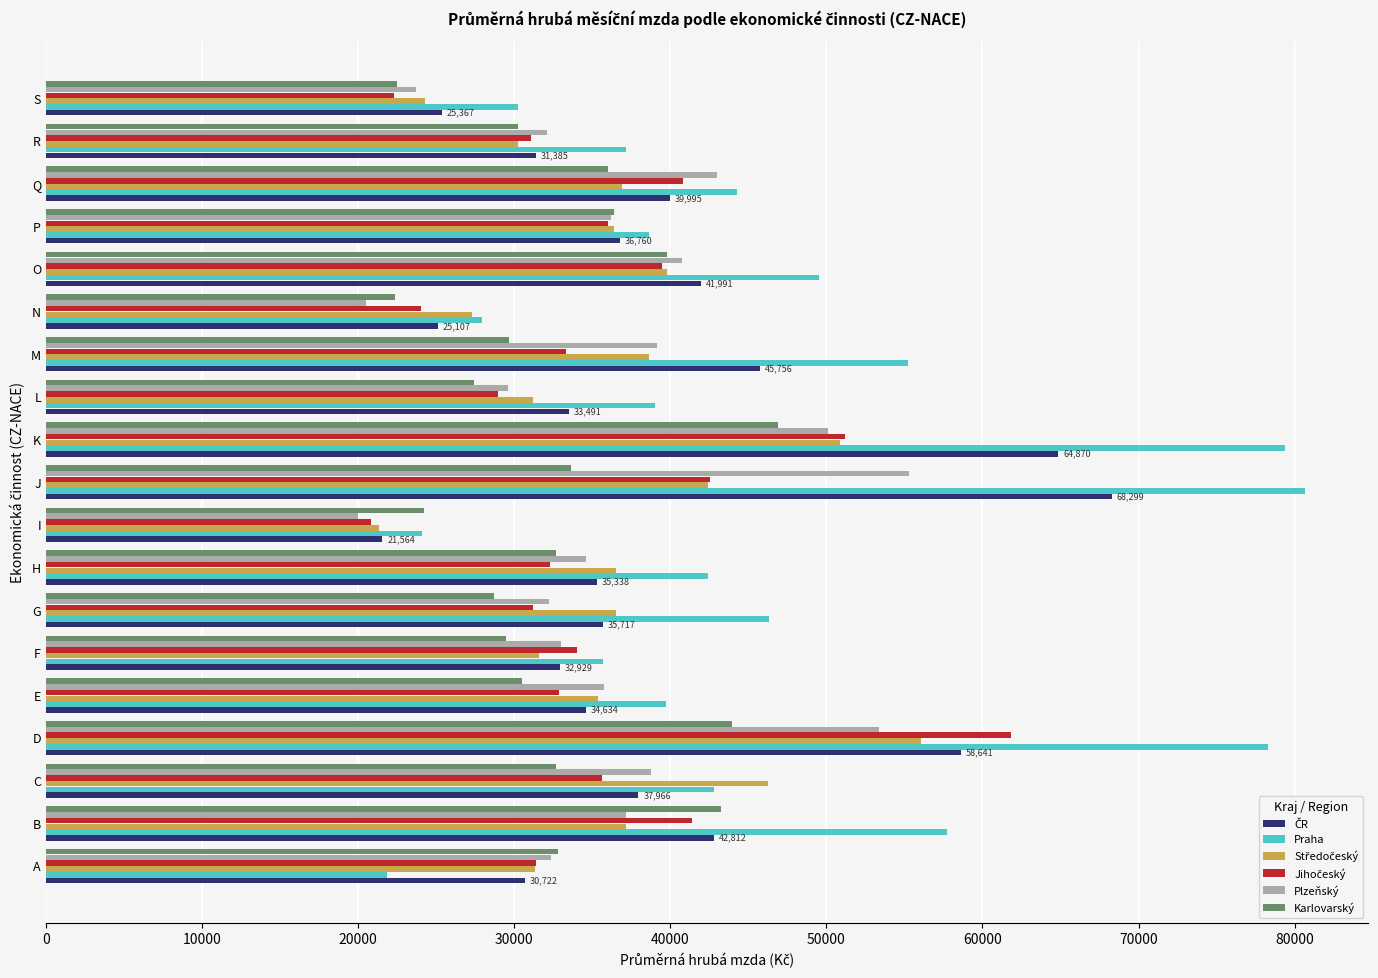

What is the total value across all series at O?

251307